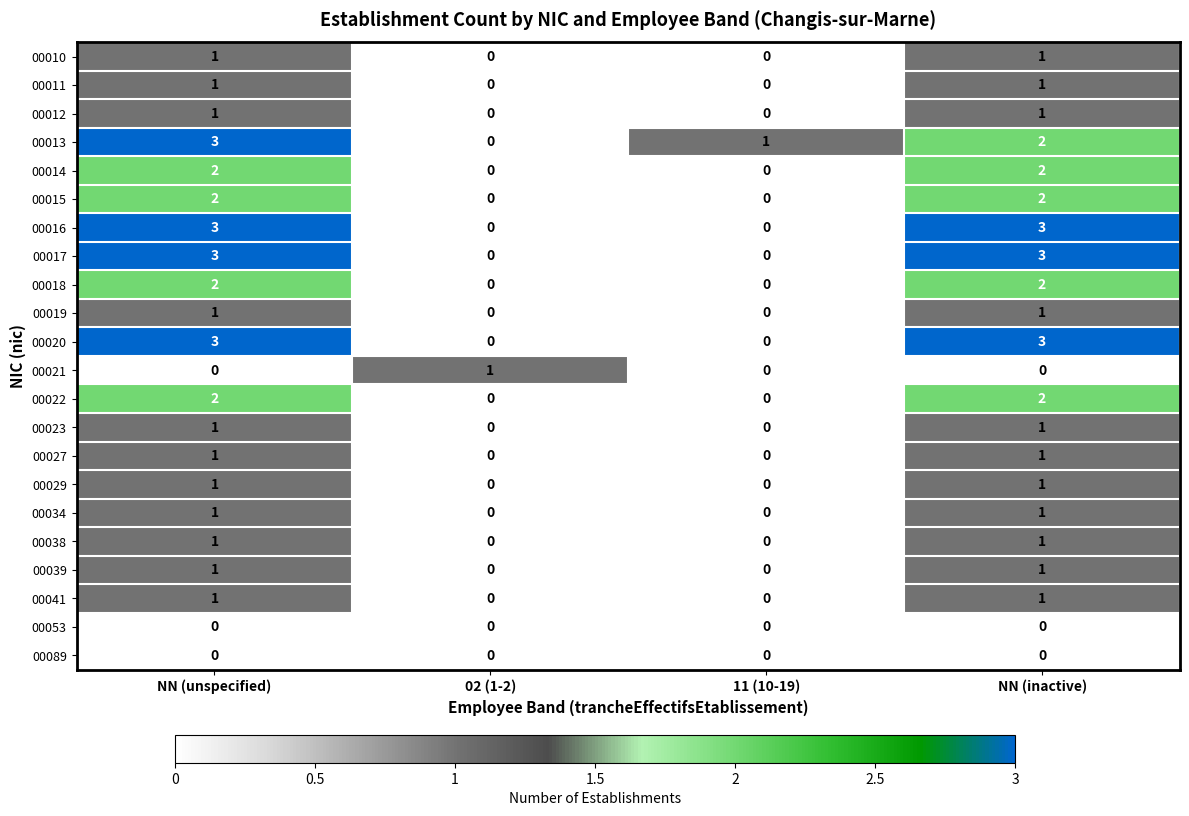

Count the number of data series in this chart.

22